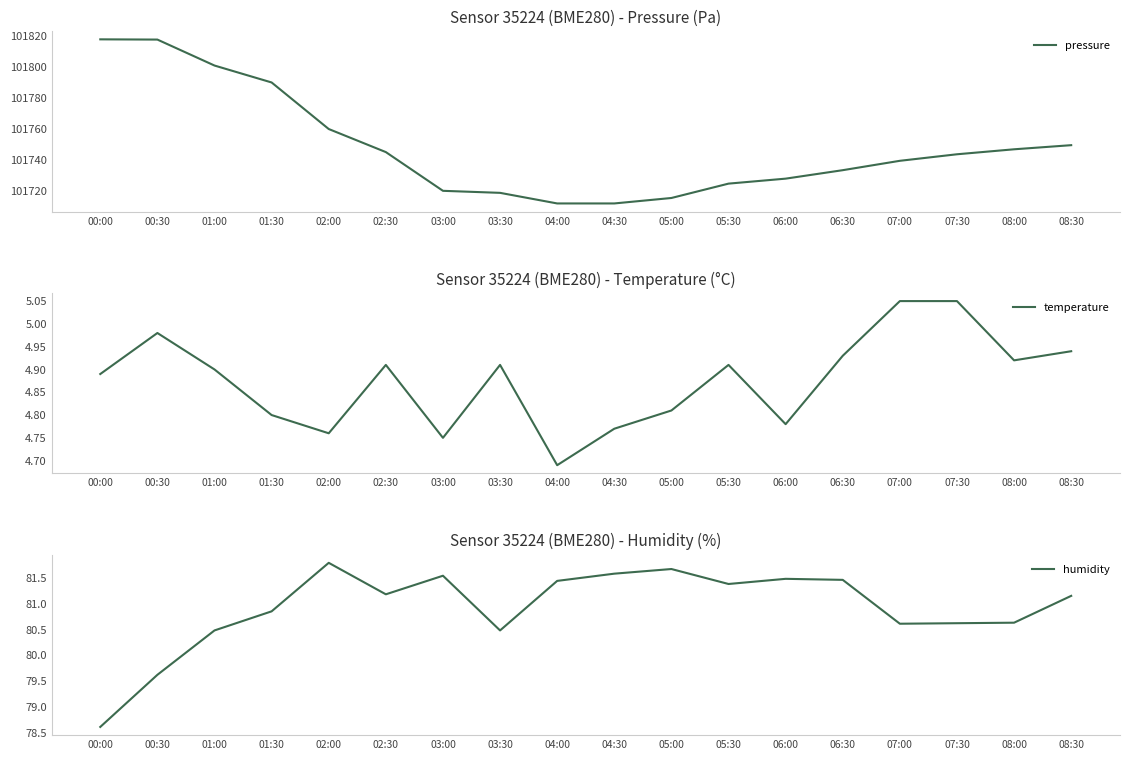

The humidity series shows 20.6 at 01:00. True or false?

False